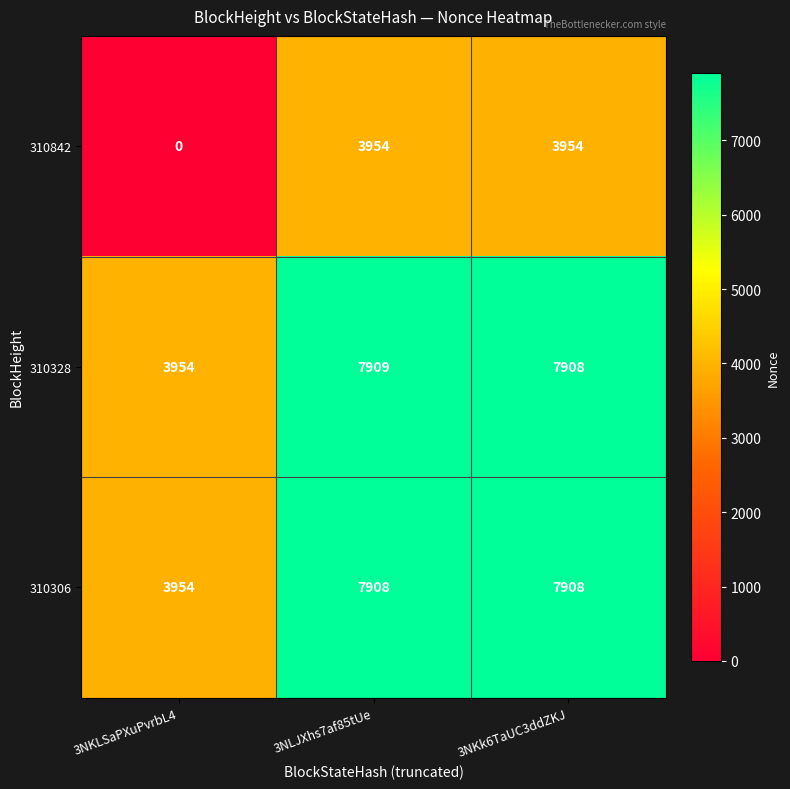

At how many categories does at least one series exceed 2338?

3